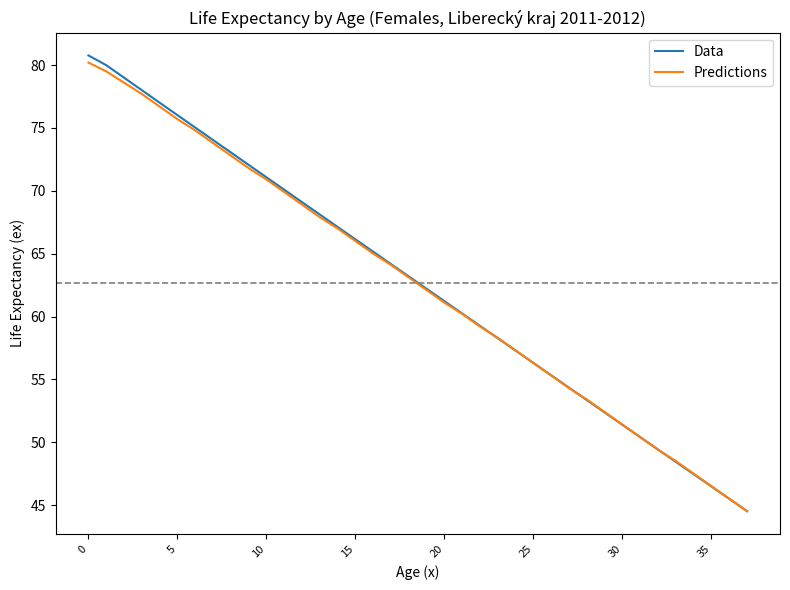

What is the minimum value for Predictions?

44.5